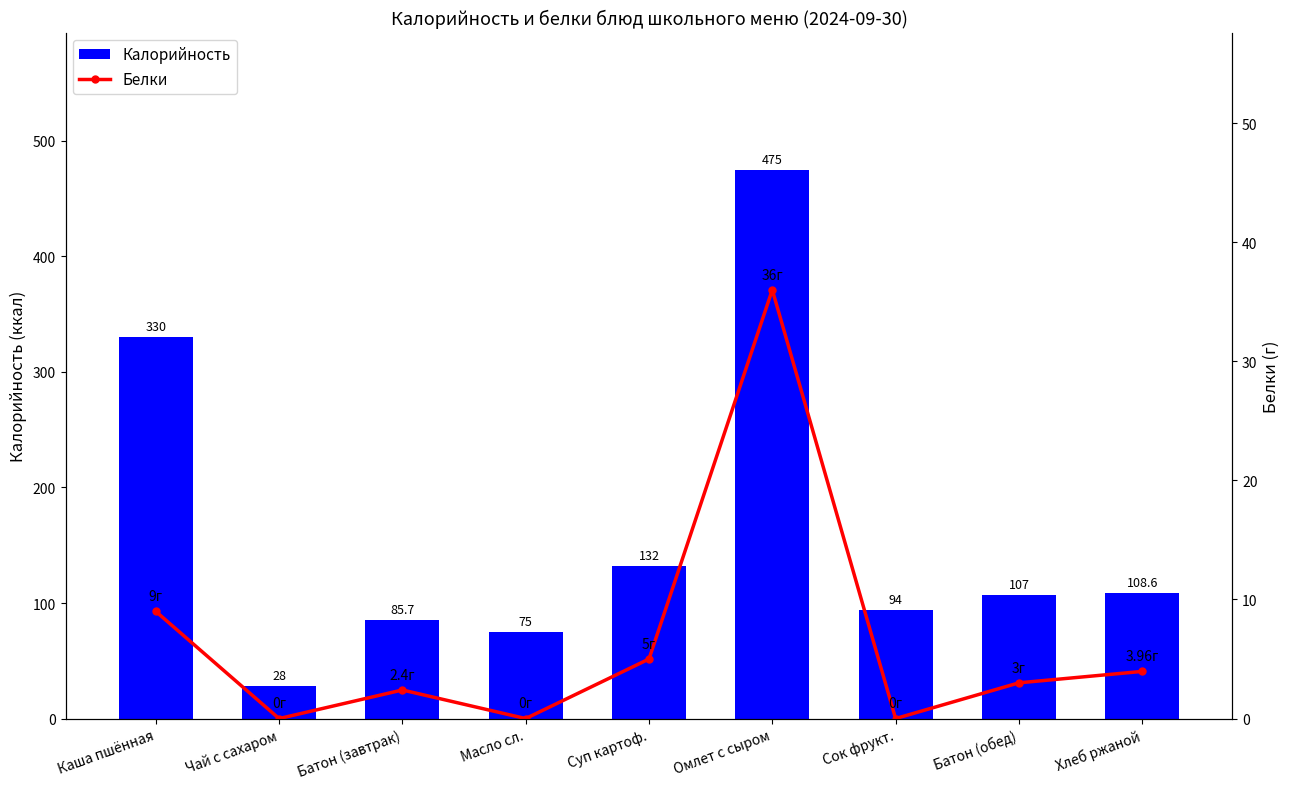

How many values in the Калорийность series are below 107?

4